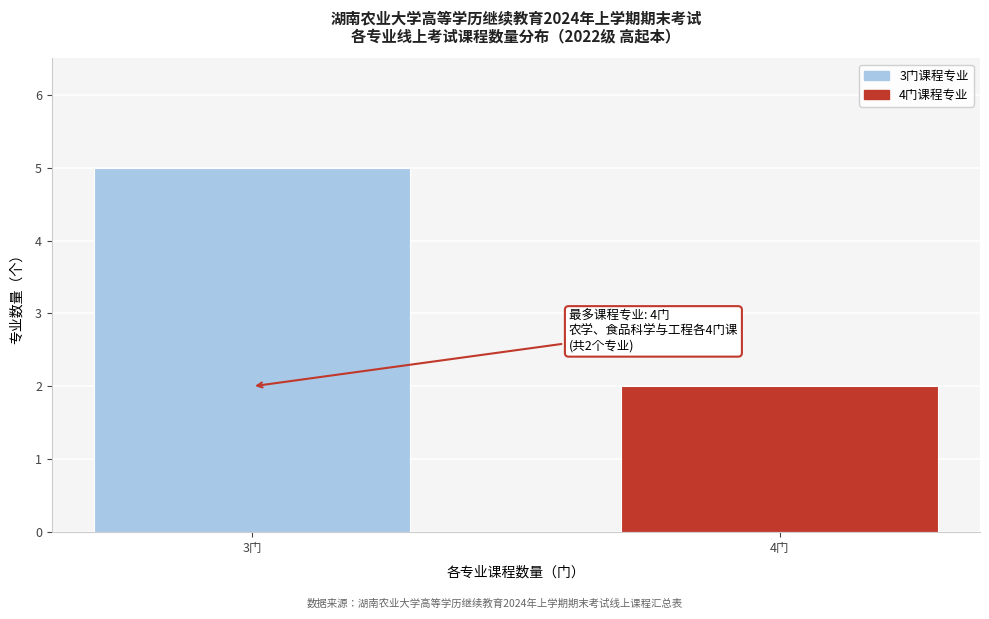

Reading left to right, list all the values displayed in this chart.

5	2